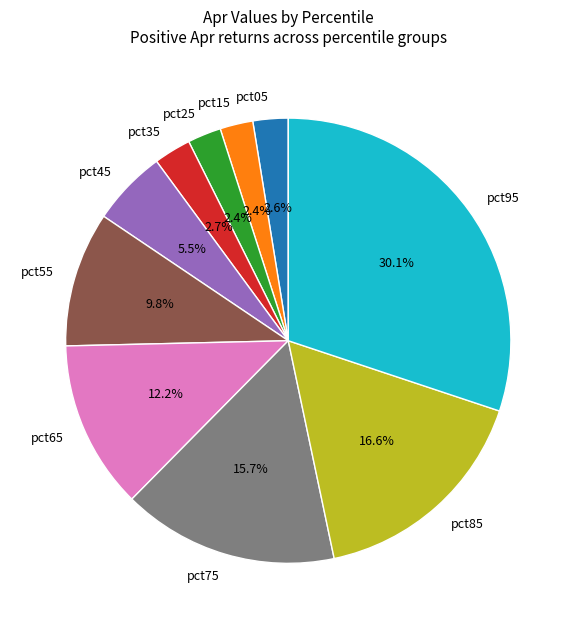

To the nearest percent, what portion does pct55 represent?

10%